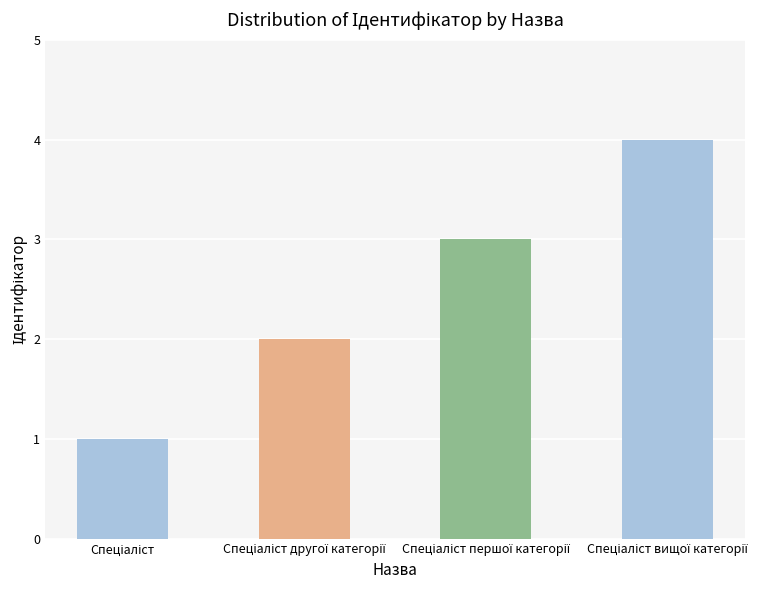

What is the maximum value shown in the chart?

4